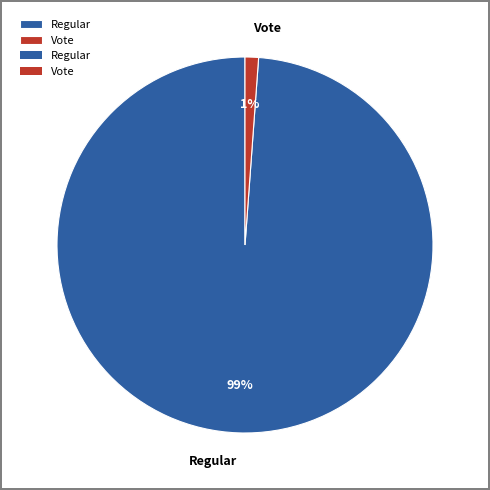

To the nearest percent, what is the combined percentage of Regular and Vote?

100%